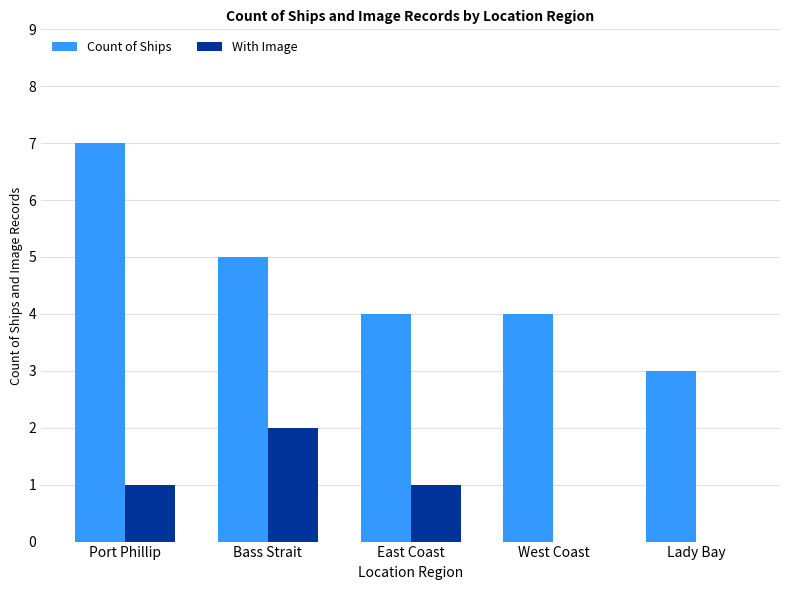

Which series has the largest total across all categories?

Count of Ships